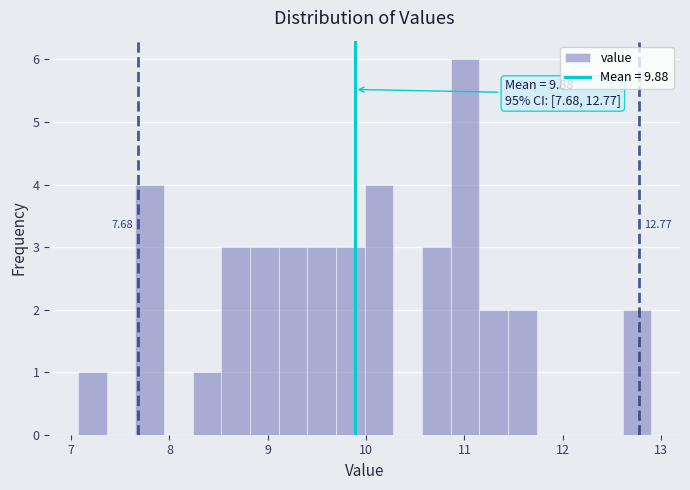

Around what value on the x-axis is the tallest bar? Give the approximate position of its centre, as read against the axis.

11.0